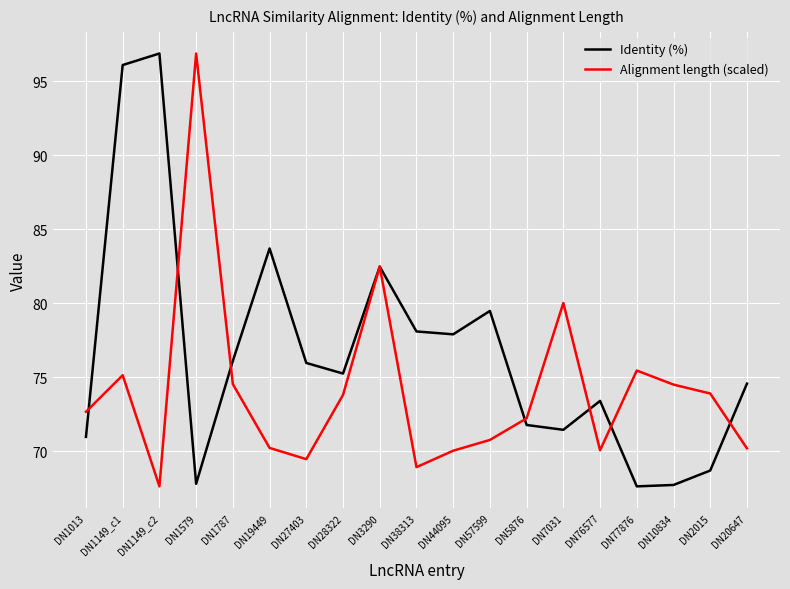

At how many categories does at least one series exceed 94?

3